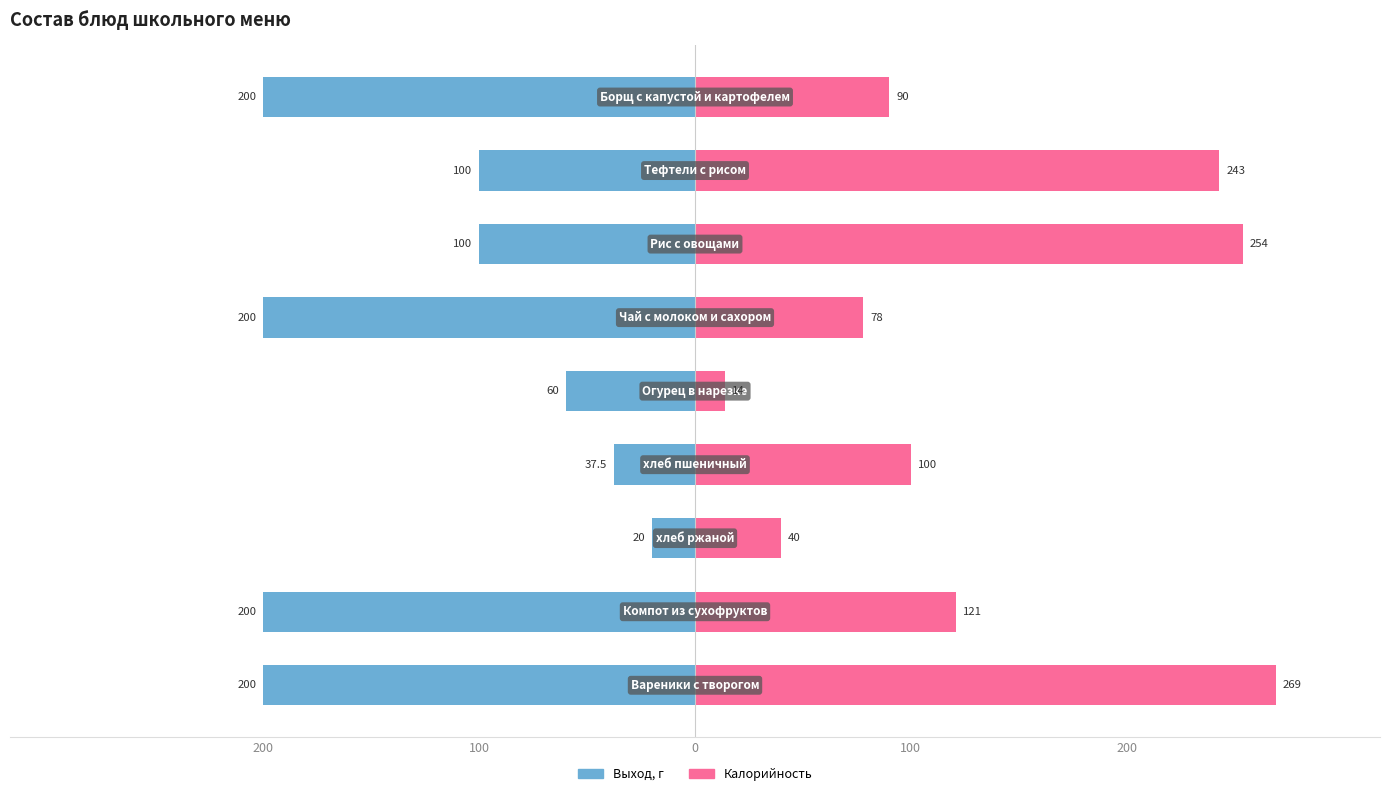

What is the difference between the maximum and minimum values in the Выход, г series?

180.0